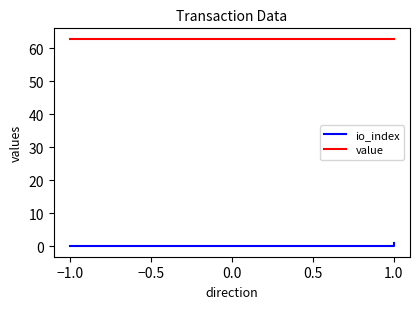

The value series shows 18.8 at 1.0. True or false?

False